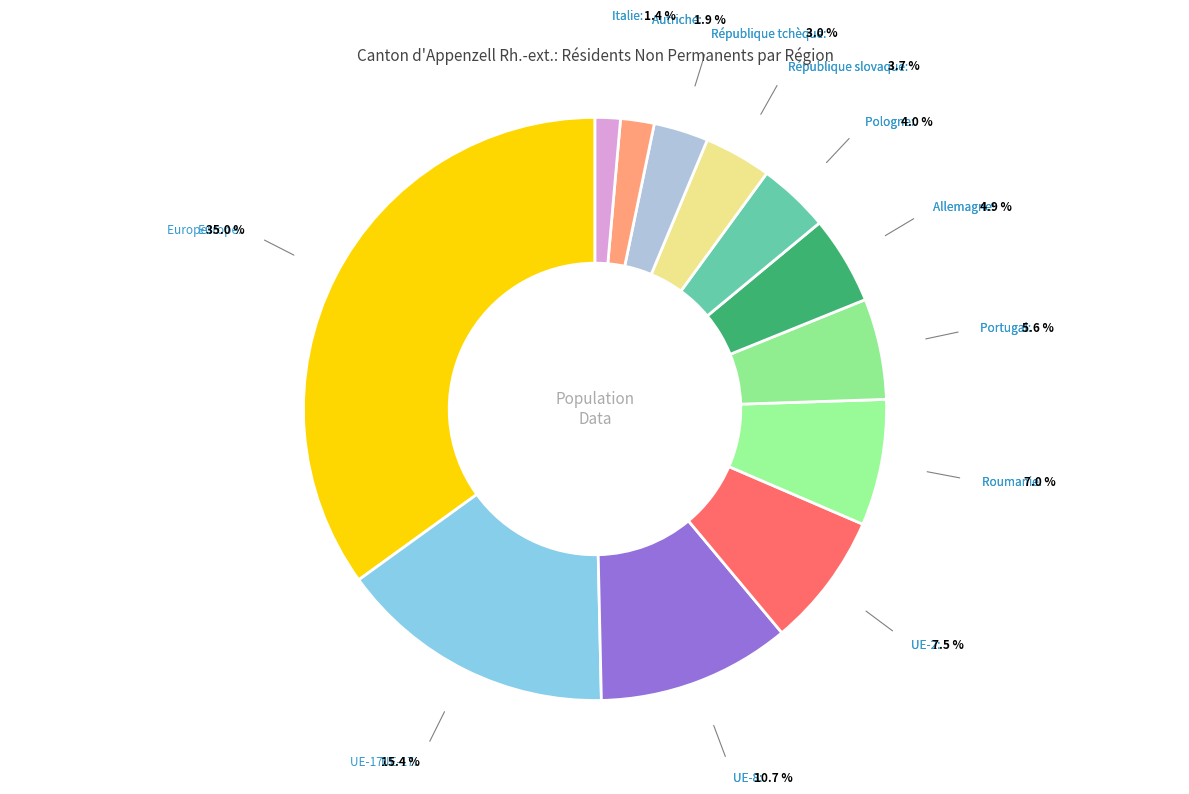

How many slices are in this pie chart?

12